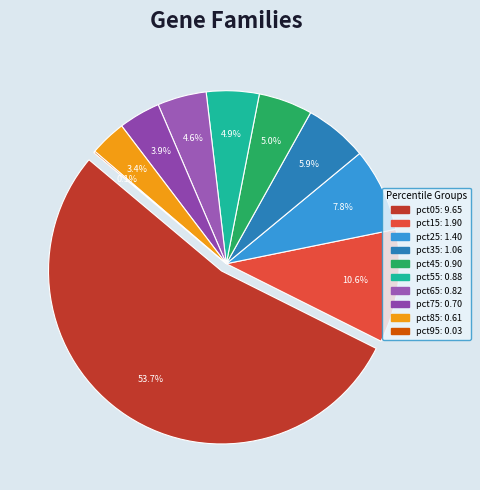

What is the largest slice in the pie chart?

pct05